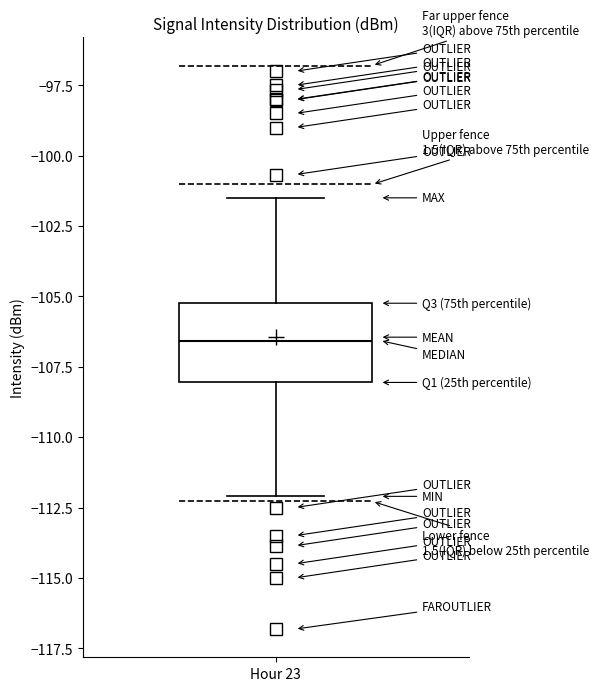

Where is the upper edge of the box for Hour 23 on the y-axis? The values are not printed on the chart, so give them approximately, as read against the axis.

-105.0